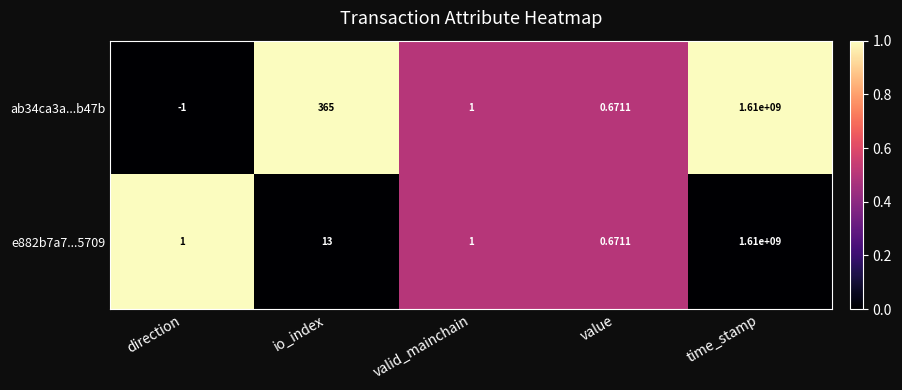

At which label does ab34ca3a...b47b first exceed 1?

io_index